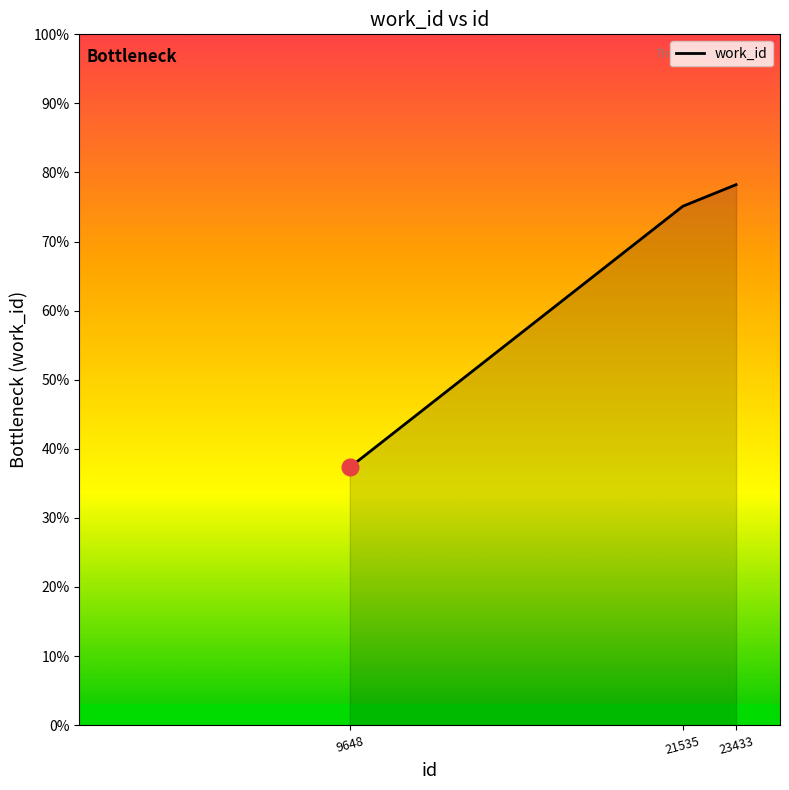

Does the chart display data point markers on the line(s)?

No